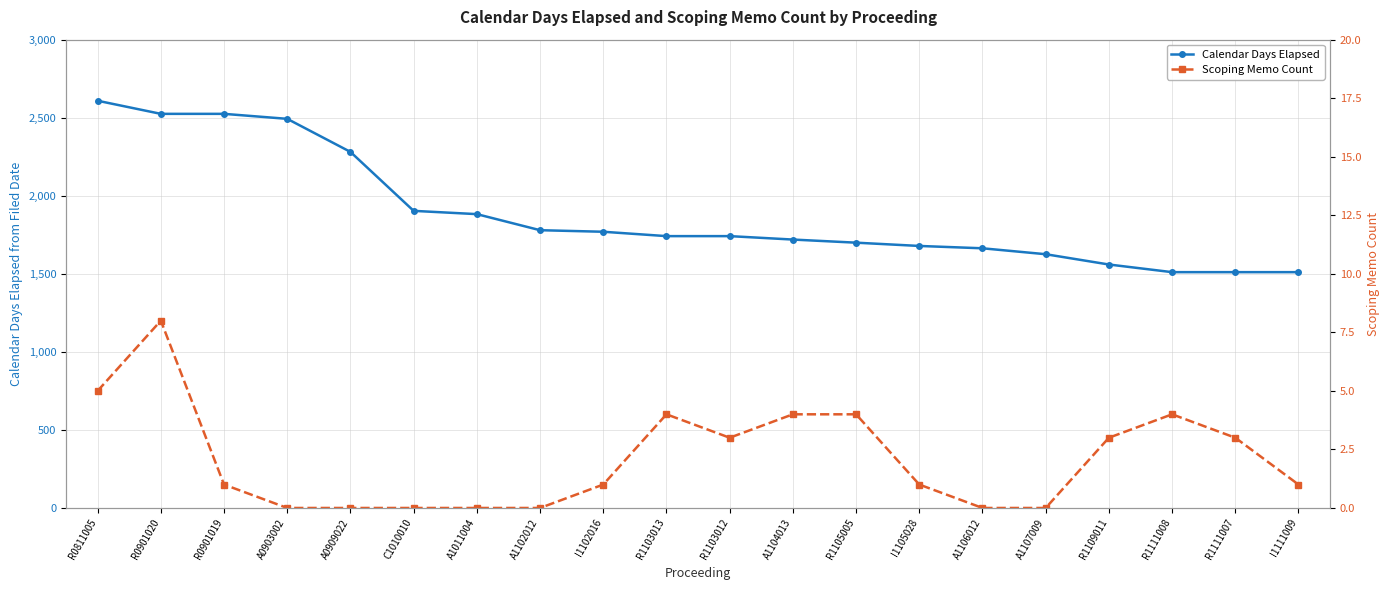

What is the sum of the Scoping Memo Count values at A0903002 and I1105028?

1